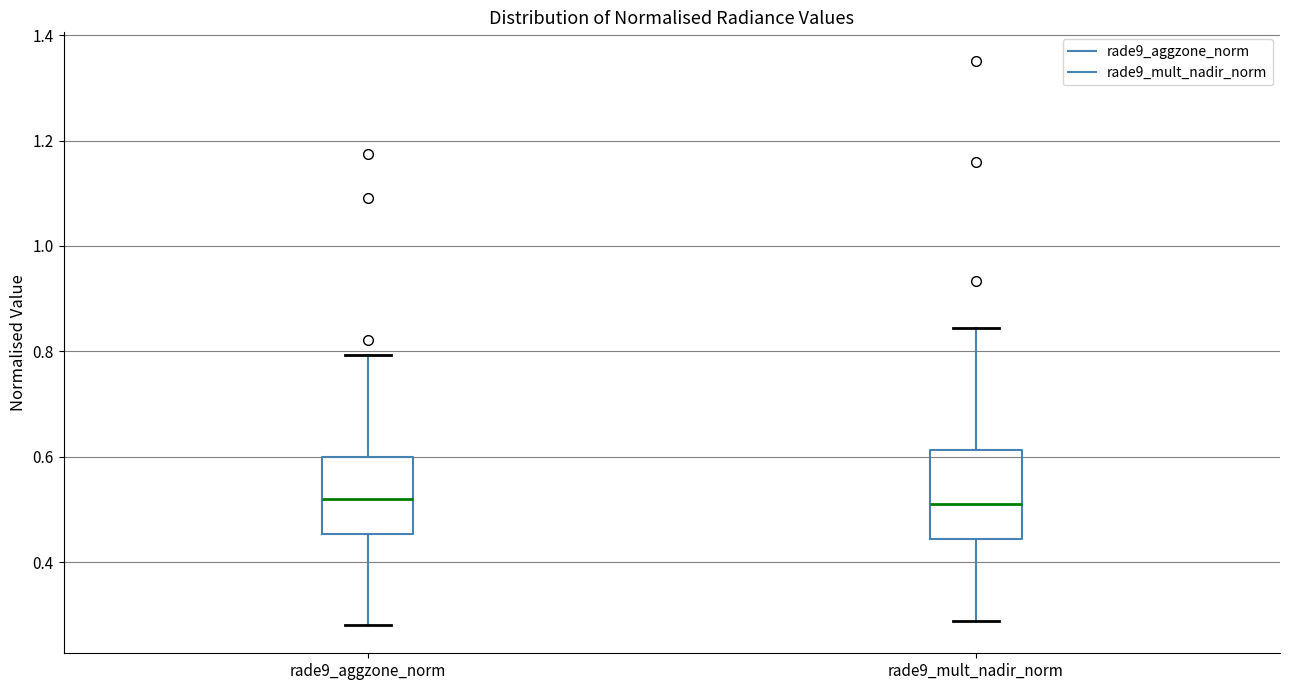

Reading left to right, transcribe this box plot: for each box, give where its median line is, the range the box spans, and where its two whiskers end, as read against the y-axis. The values are not printed on the chart, so give them approximately, as read against the axis.

rade9_aggzone_norm: median 0.52, box 0.46 to 0.60, whiskers 0.28 to 0.80
rade9_mult_nadir_norm: median 0.52, box 0.44 to 0.62, whiskers 0.28 to 0.84